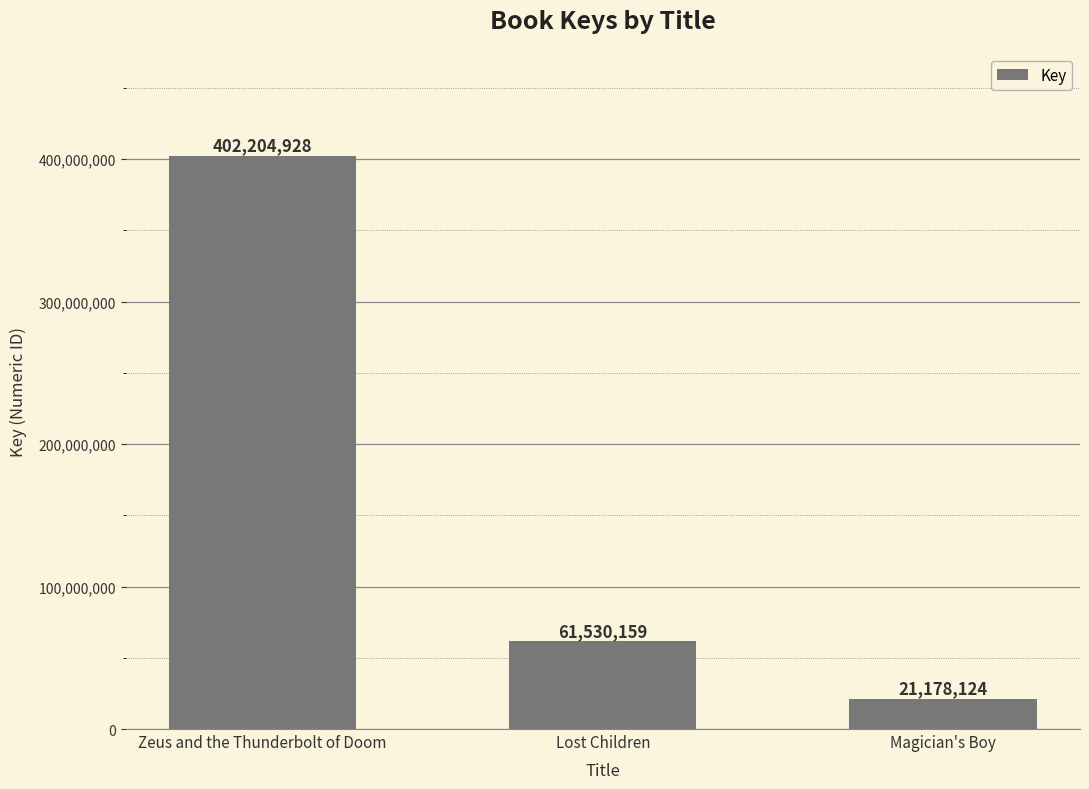

What position from the left is Magician's Boy?

3